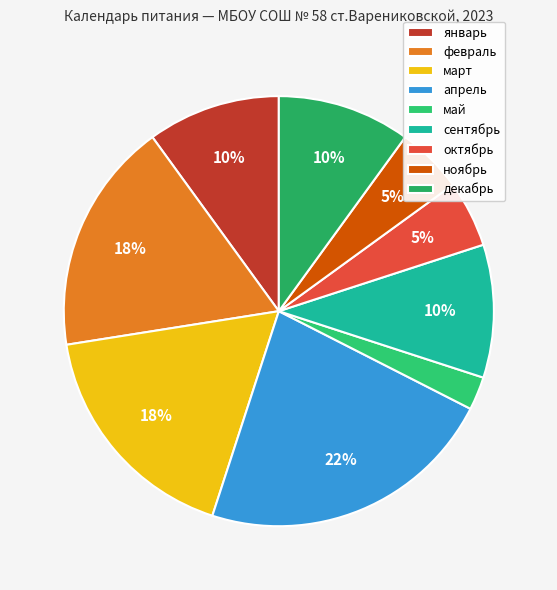

Is there a majority slice in this chart?

No